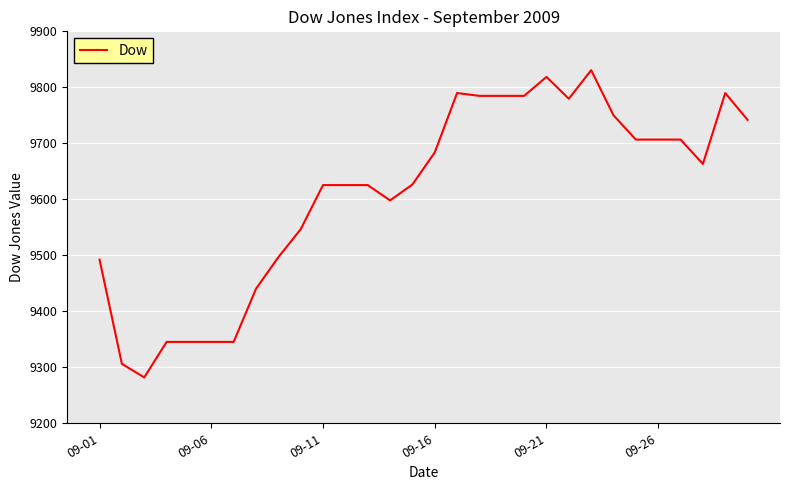

What is the maximum value shown in the chart?

9830.6